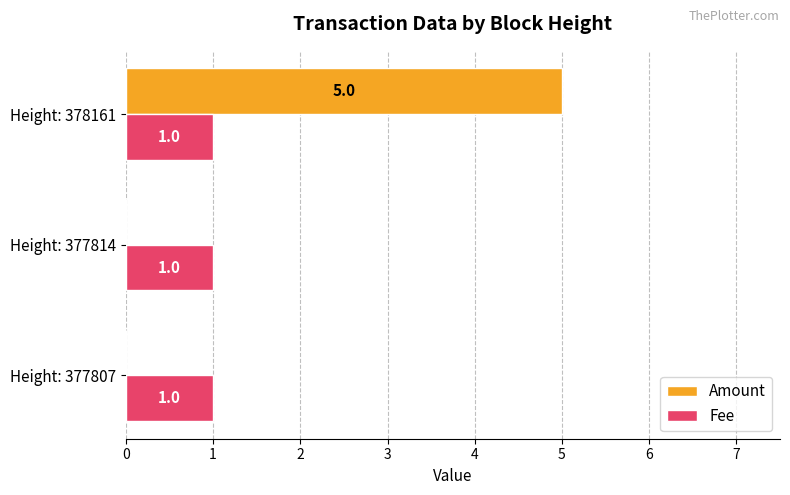

Which series has the largest total across all categories?

Amount